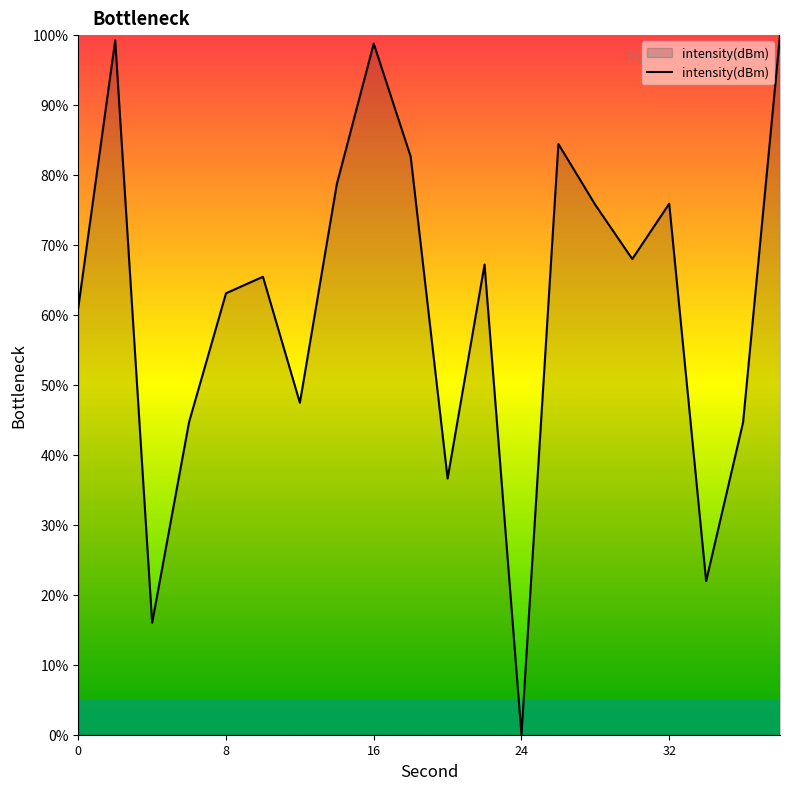

What is the average value?

61.6